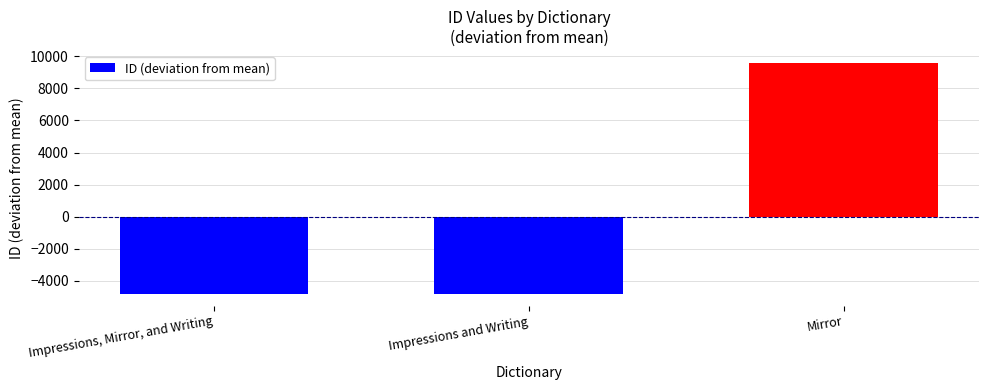

What position from the left is Impressions, Mirror, and Writing?

1